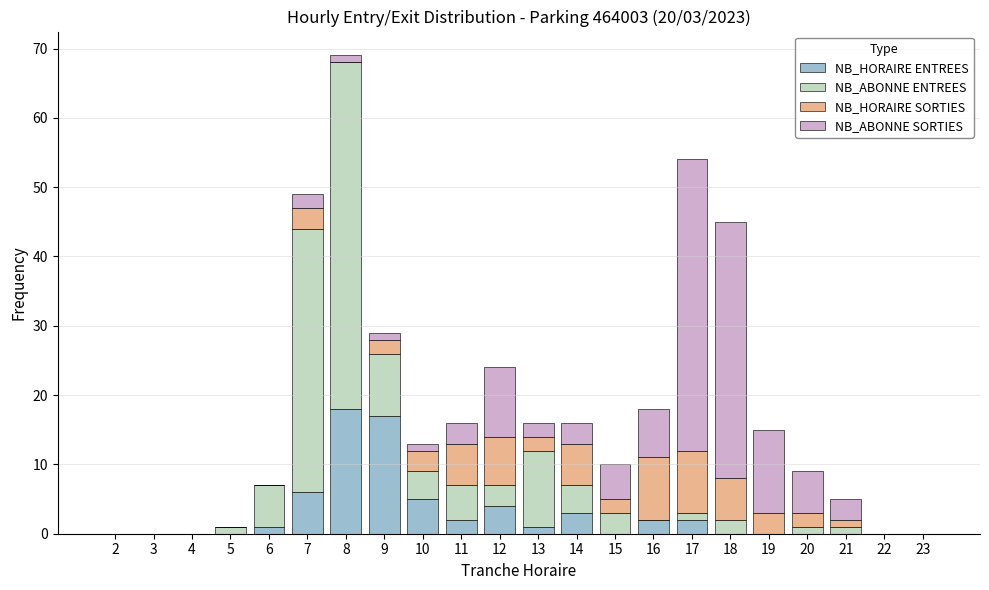

The value of NB_HORAIRE ENTREES at 5 is 0. True or false?

True